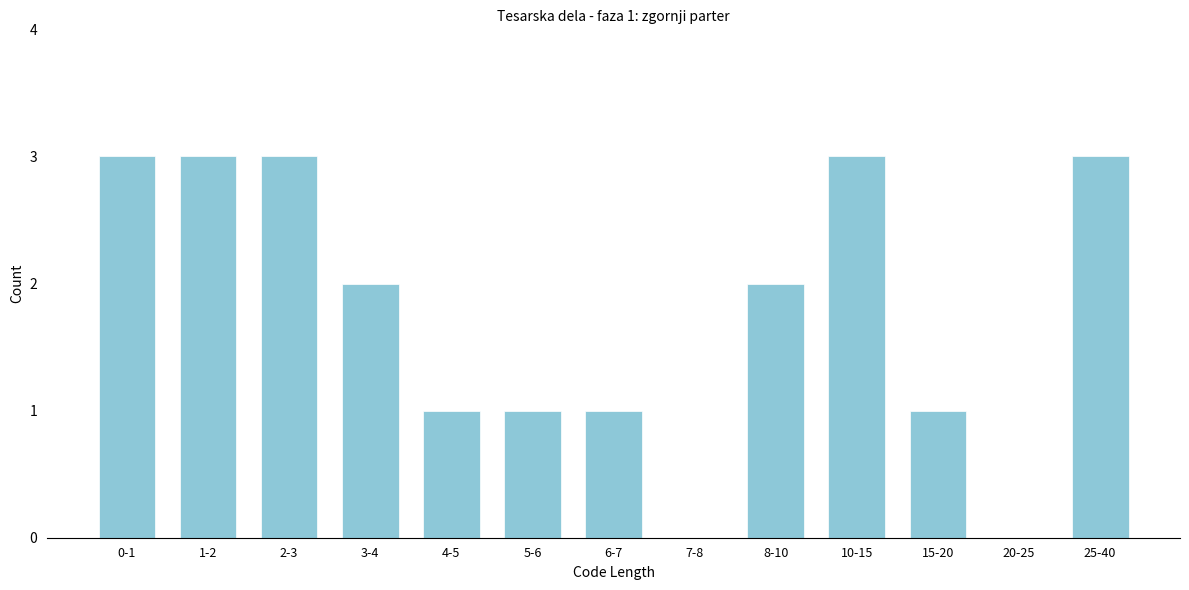

Reading left to right, list all the values displayed in this chart.

0-1=3	1-2=3	2-3=3	3-4=2	4-5=1	5-6=1	6-7=1	7-8=0	8-10=2	10-15=3	15-20=1	20-25=0	25-40=3